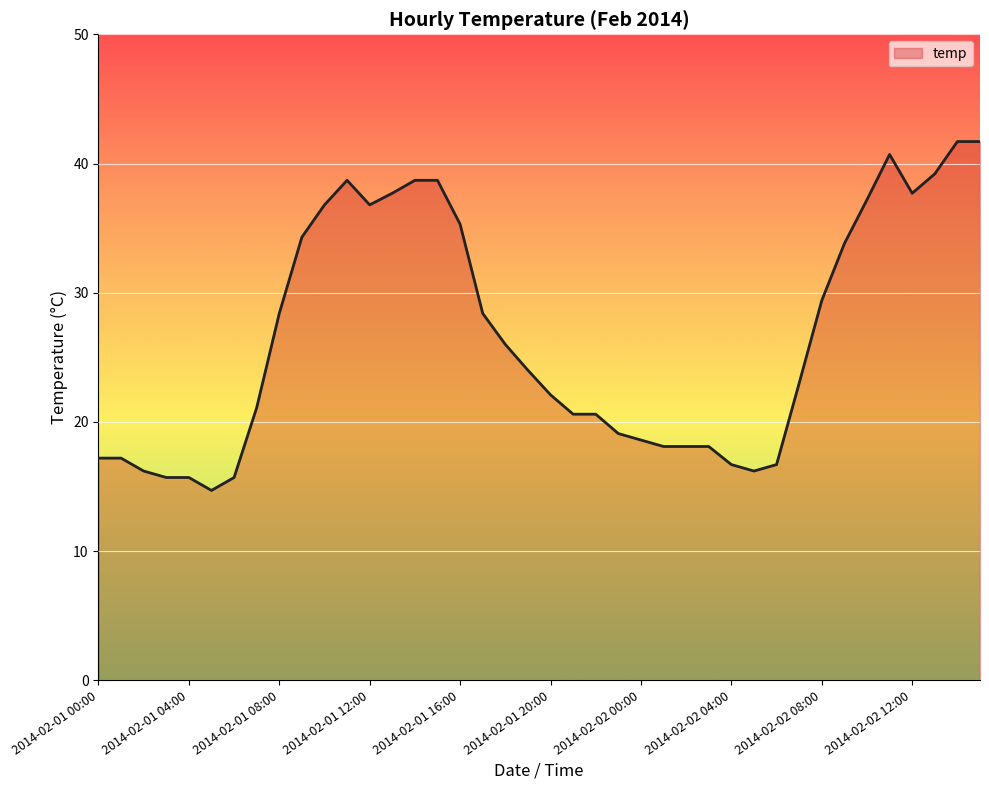

What is the maximum value shown in the chart?

41.7